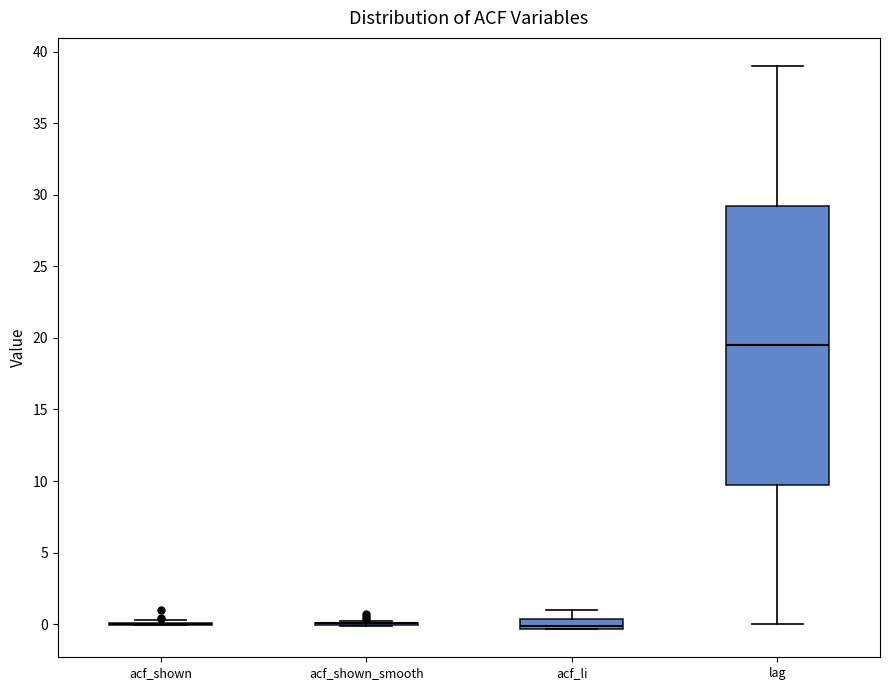

Where does the median line of the box for acf_li sit on the y-axis? The values are not printed on the chart, so give them approximately, as read against the axis.

0.0